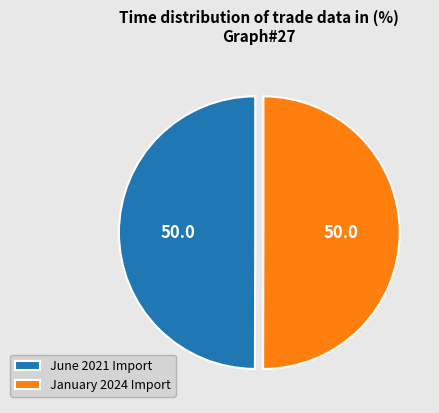

Is it true that January 2024 Import is 36% of the pie?

False